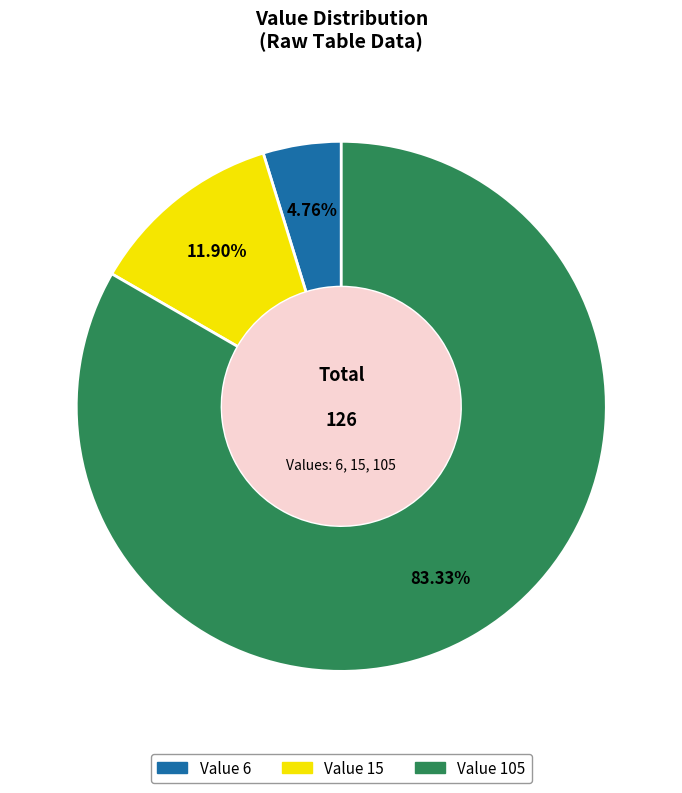

To the nearest percent, what is the difference between the largest and smallest slice percentages?

79%